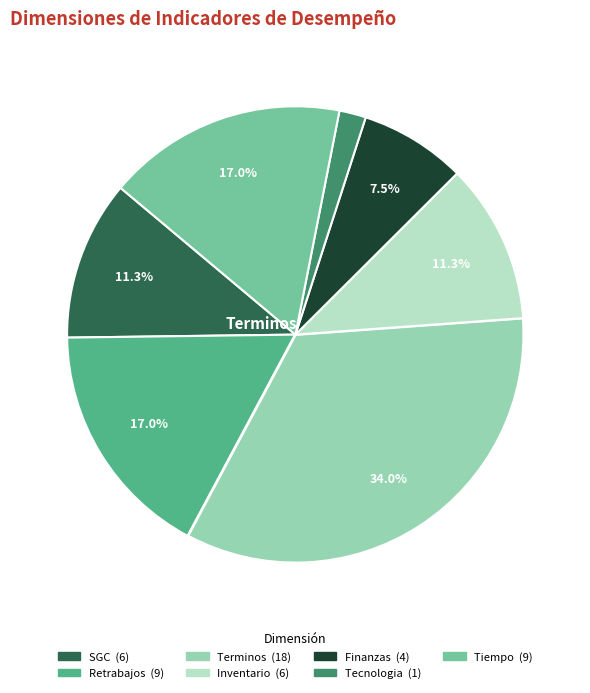

Is there a majority slice in this chart?

No